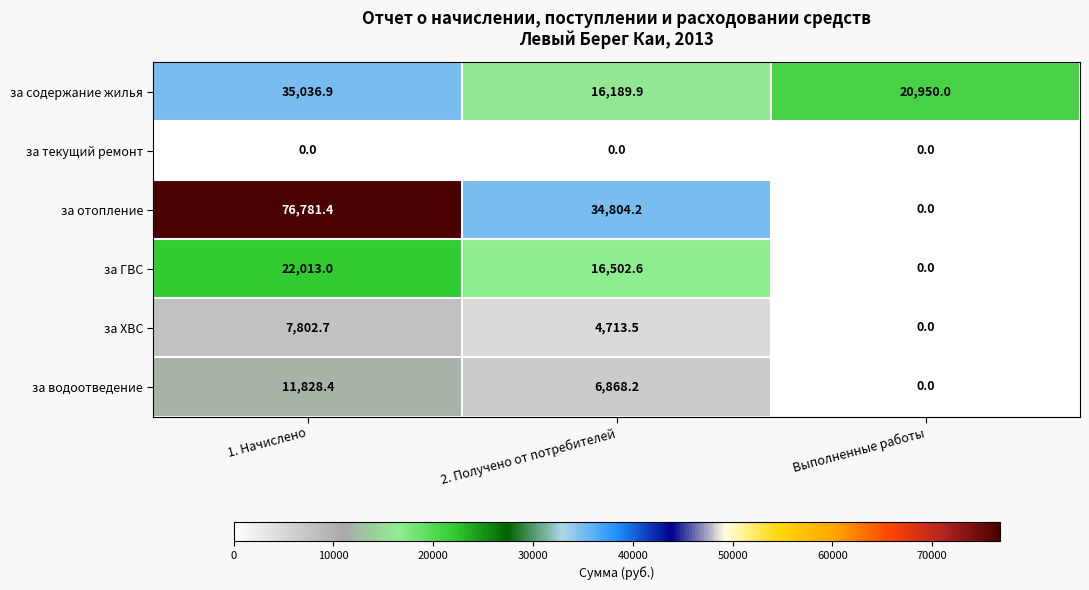

At how many categories does at least one series exceed 22617?

2